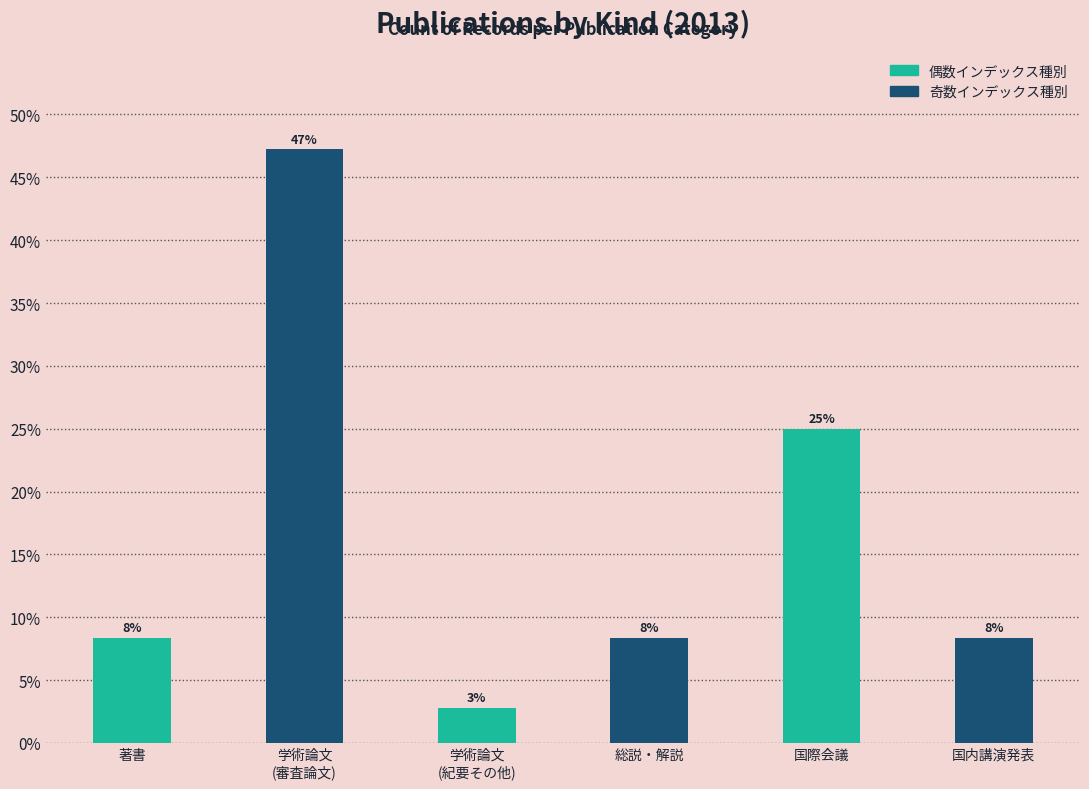

The value at 学術論文
(審査論文) is 70.2. True or false?

False